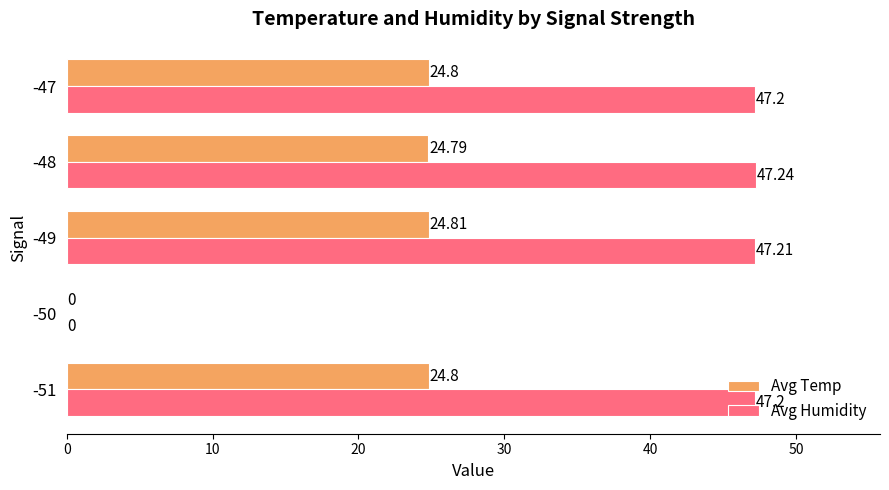

Which series has the largest total across all categories?

Avg Humidity